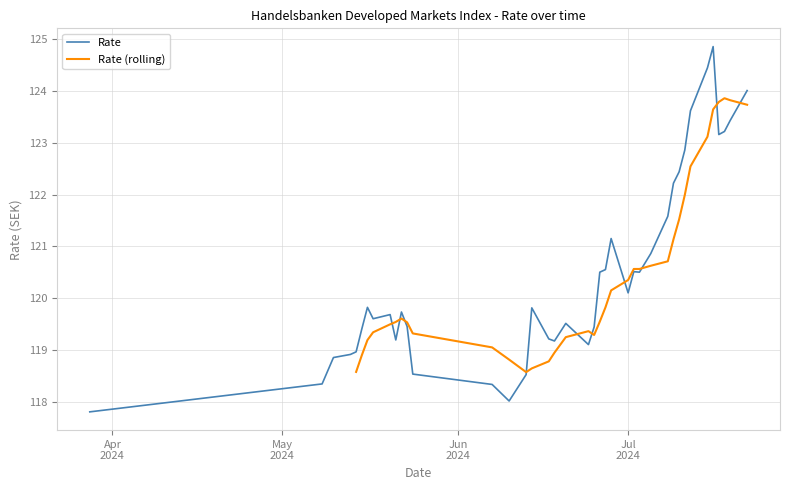

What is the approximate value at 07.06.2024?

118.3